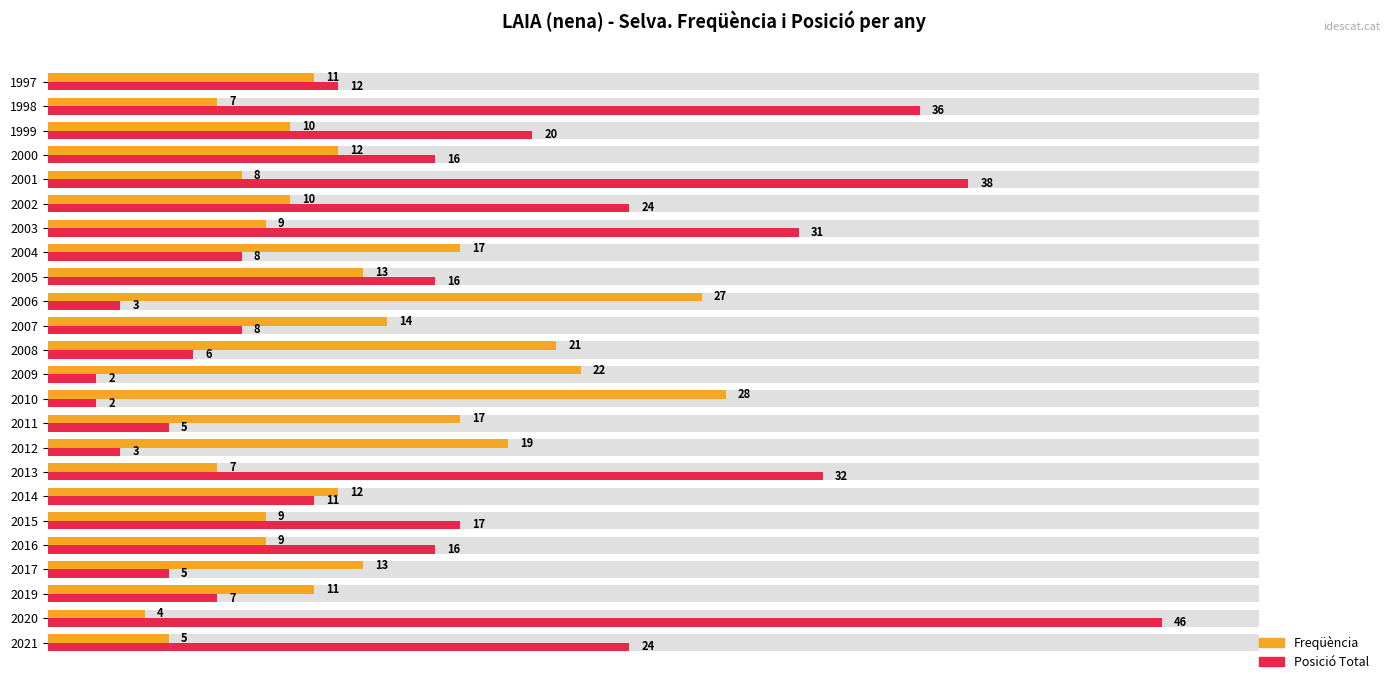

What is the difference between the maximum and minimum values in the Freqüència series?

24